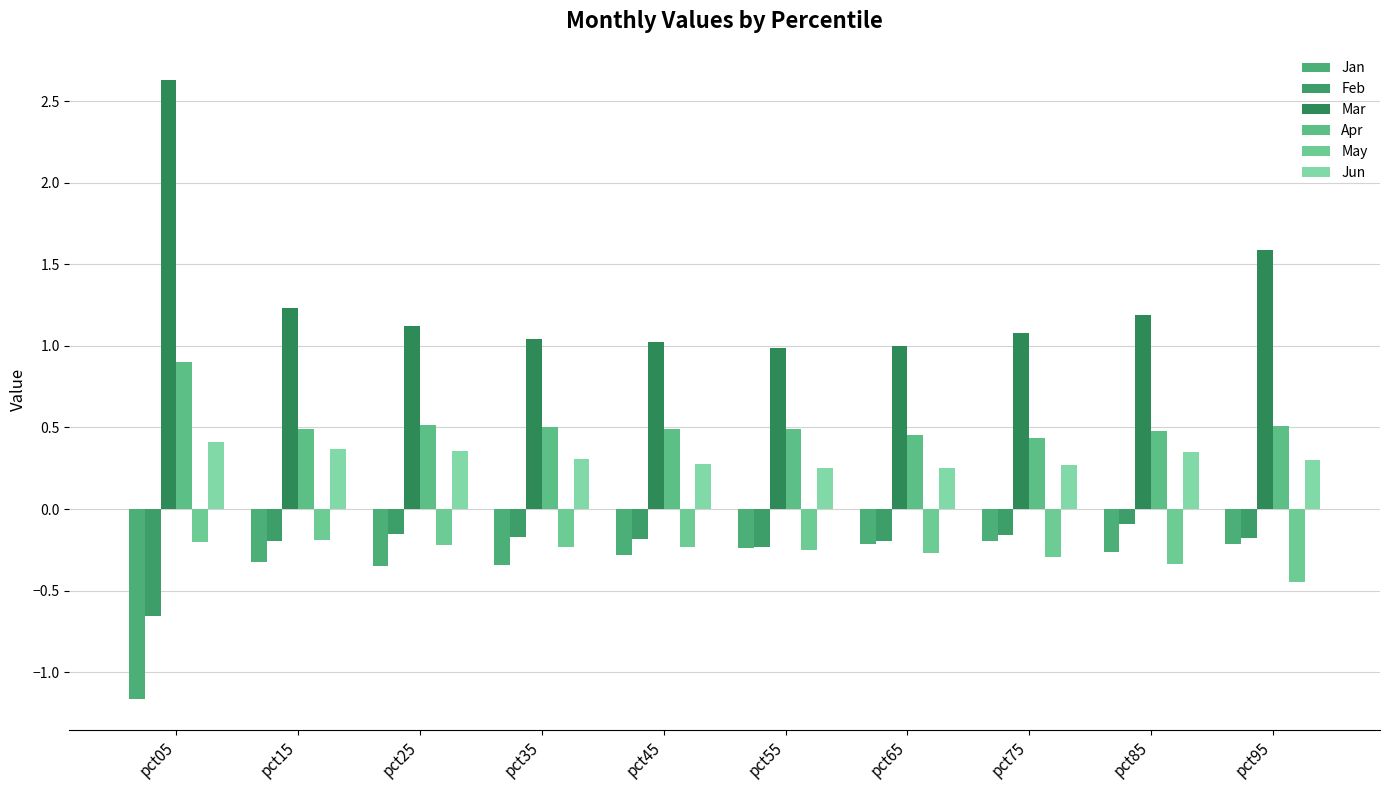

How many series are shown in this chart?

6